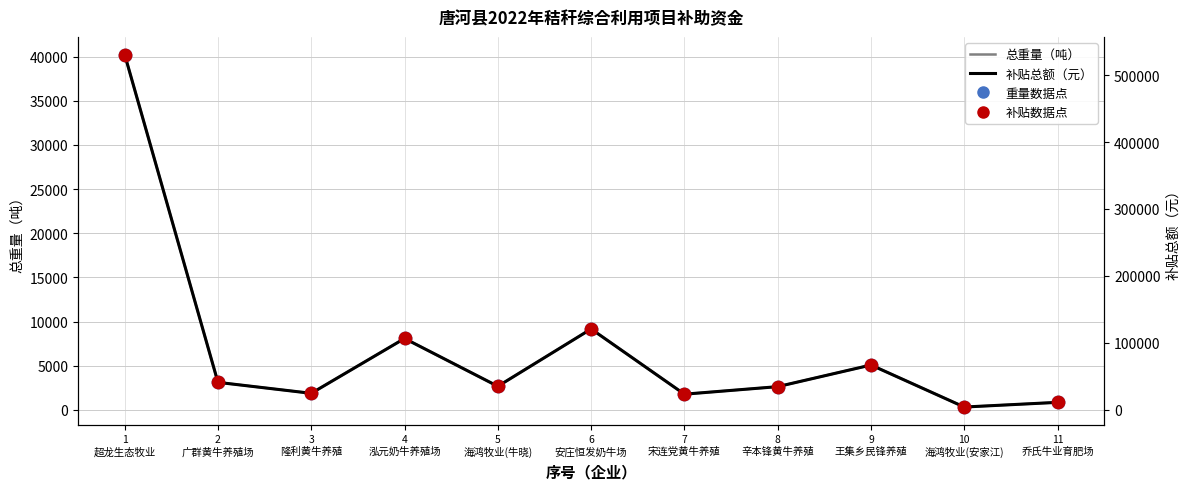

Which series has the largest Y range (max minus min)?

补贴总额（元）